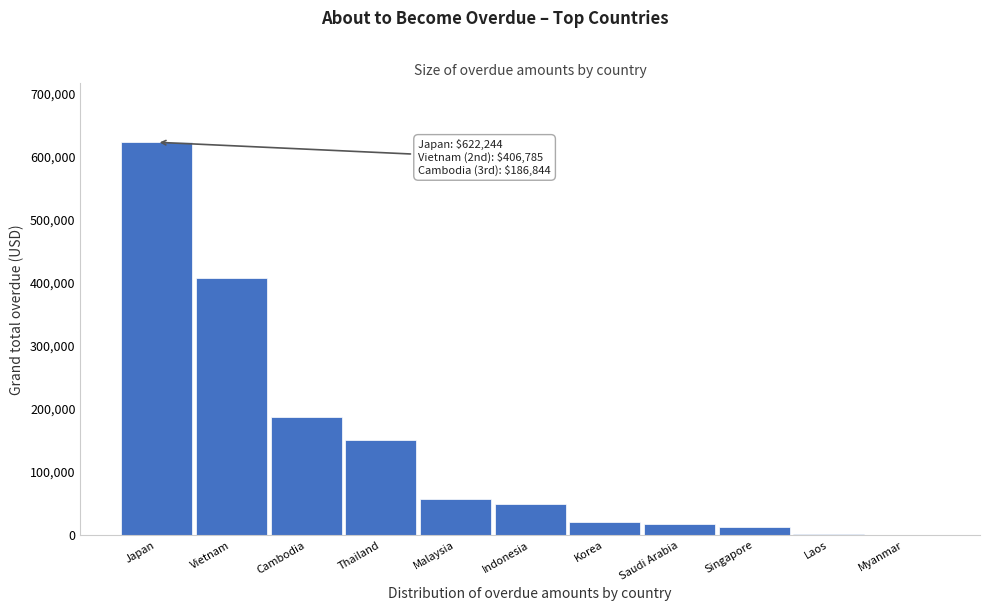

Where is the data nearest to the value 311122?

Vietnam